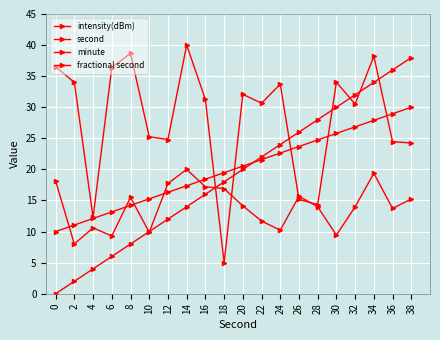

What is the total value across all series at 30?

99.2